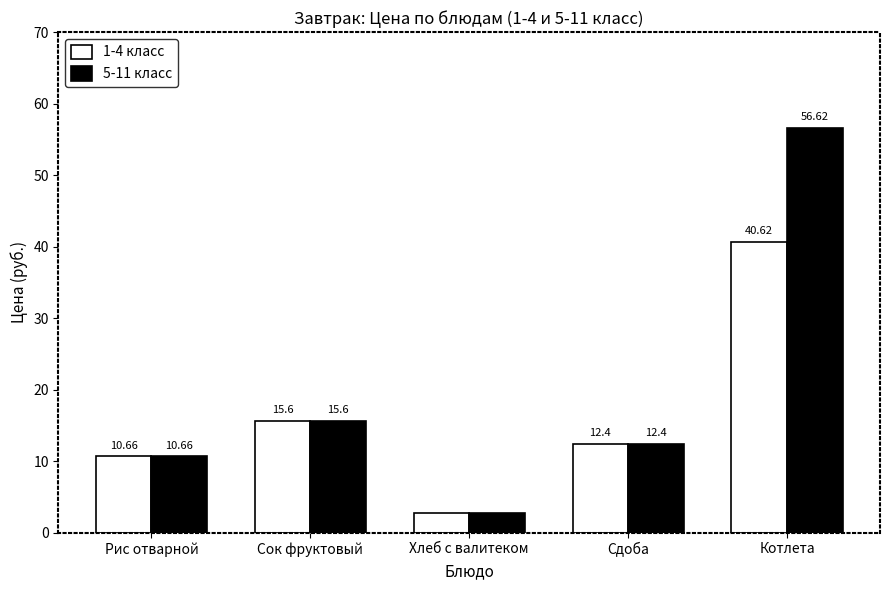

True or false: 1-4 класс has a value of 40.6 at Котлета.

True